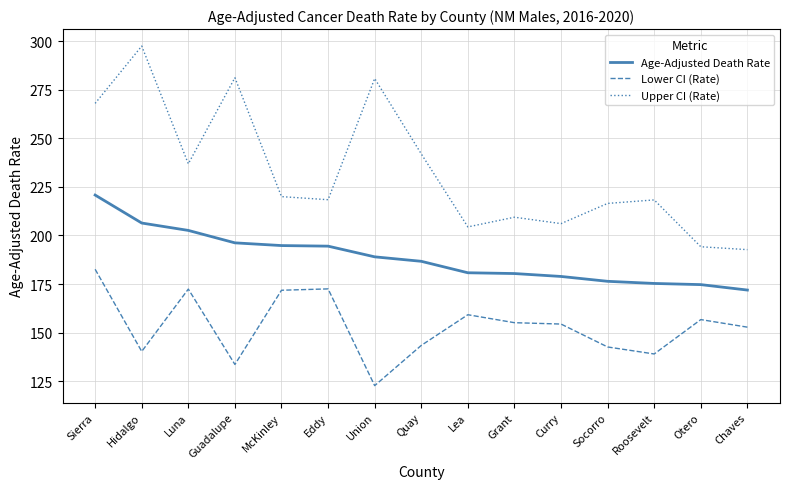

List the series in order of their overall mean, highest first.

Upper CI (Rate), Age-Adjusted Death Rate, Lower CI (Rate)